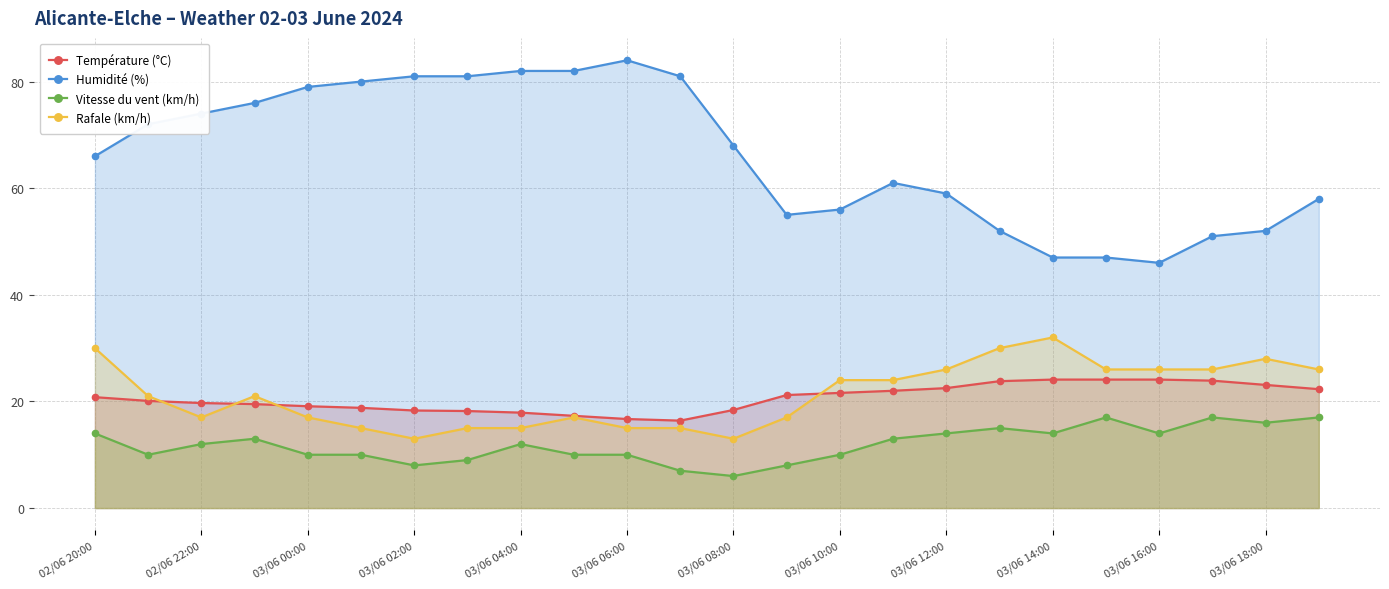

At how many categories does at least one series exceed 37?

24